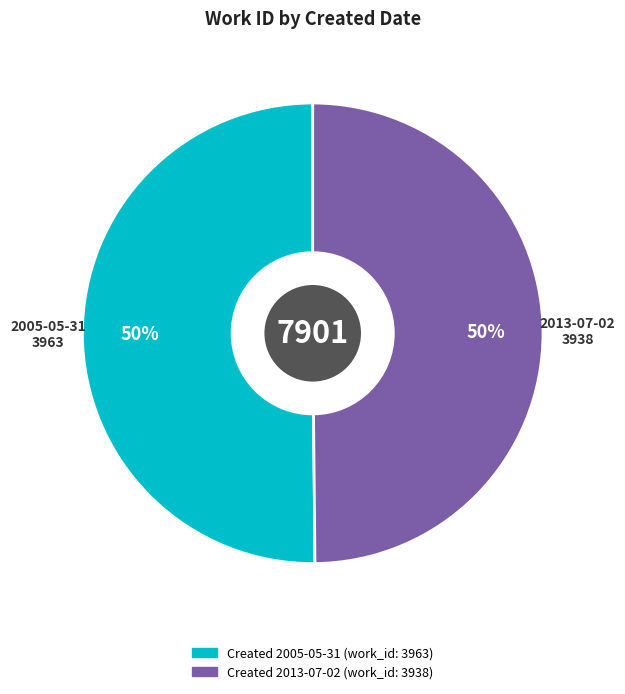

To the nearest percent, what is the average slice percentage?

50%